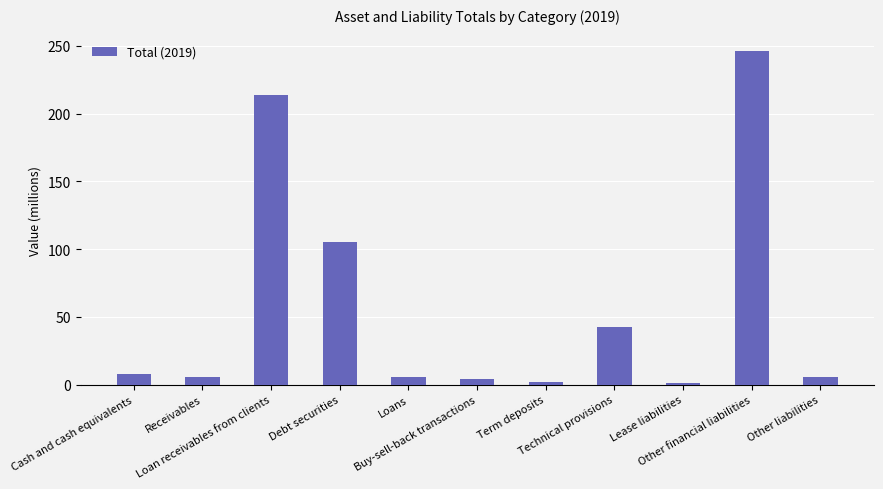

What is the minimum value shown in the chart?

1.3